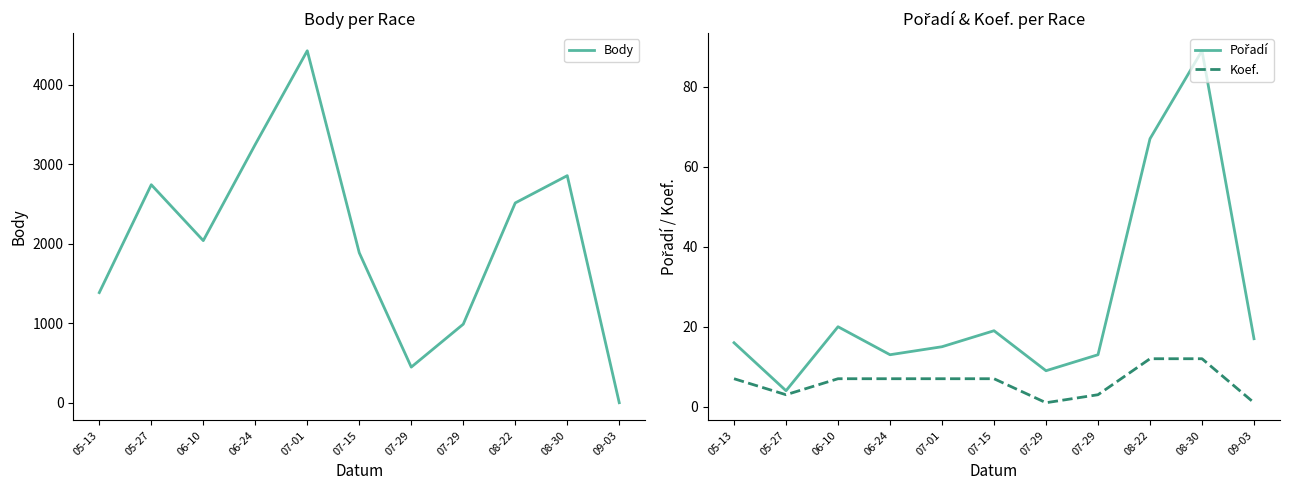

Where is the first local maximum for Body?

05-27